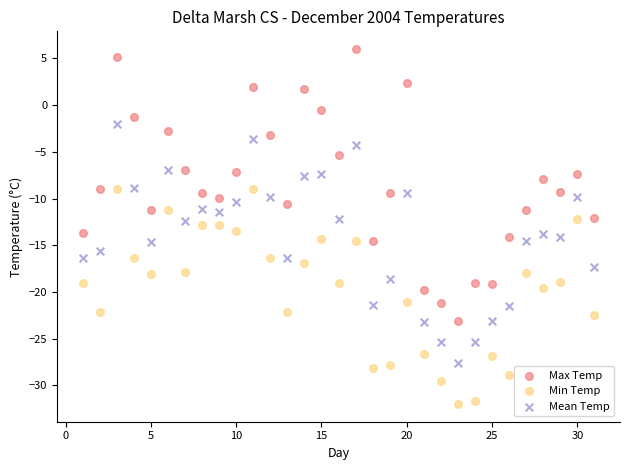

Across all data points, what is the range of Y values (max minus min)?

38.0